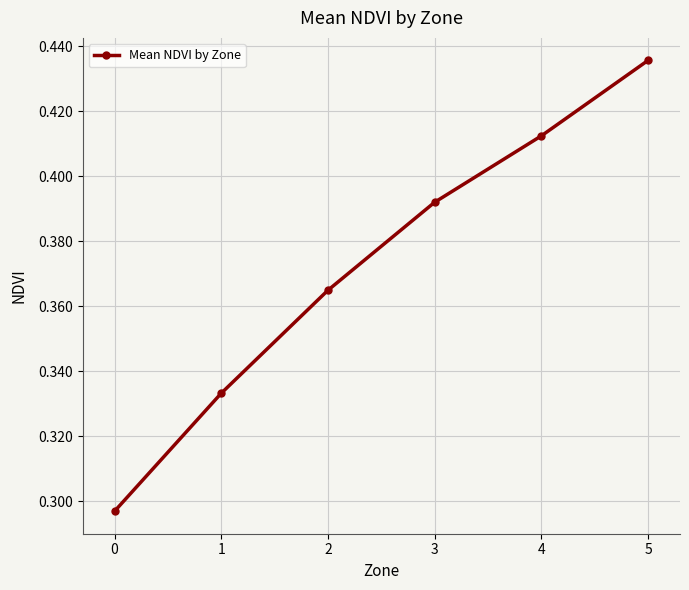

Is it true that the value at 1 is 0.2?

False